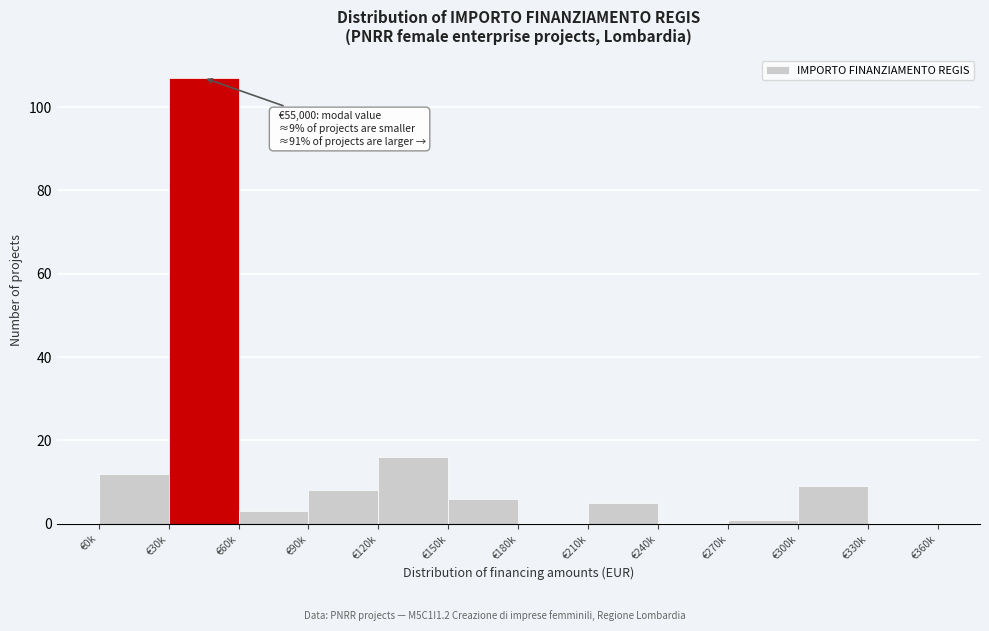

Reading left to right, extract all data points from this chart.

€0k=12	€30k=107	€60k=3	€90k=8	€120k=16	€150k=6	€180k=0	€210k=5	€240k=0	€270k=1	€300k=9	€330k=0